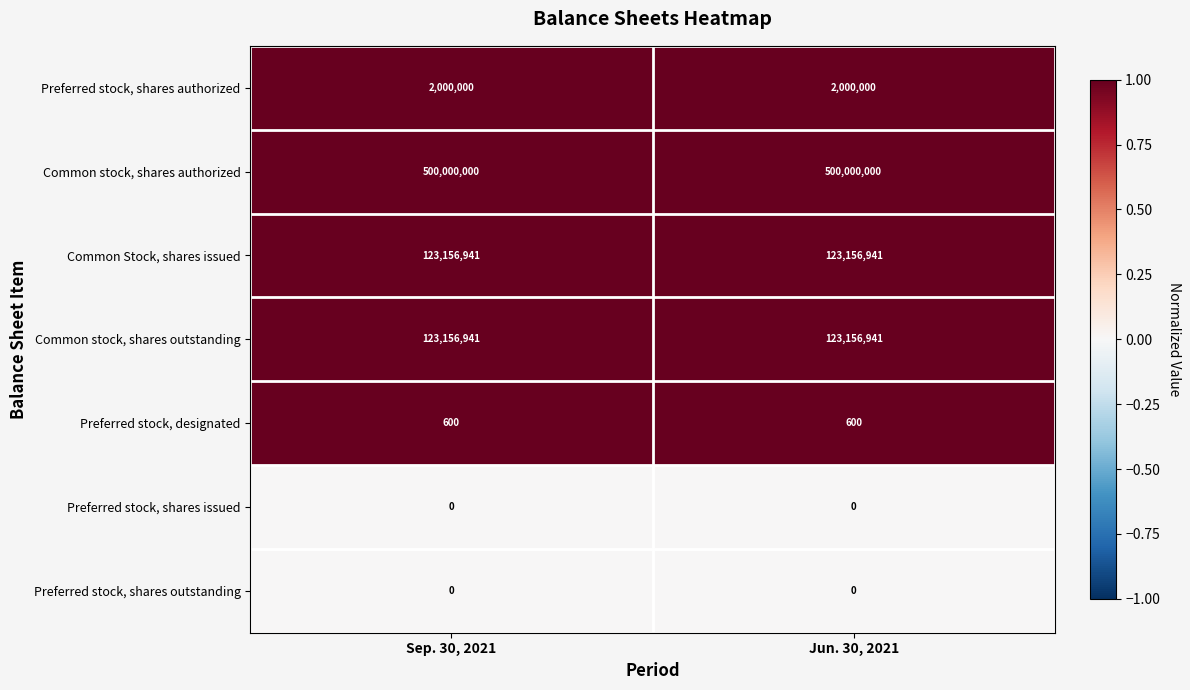

True or false: Common stock, shares outstanding has a value of 123156941 at Sep. 30, 2021.

True